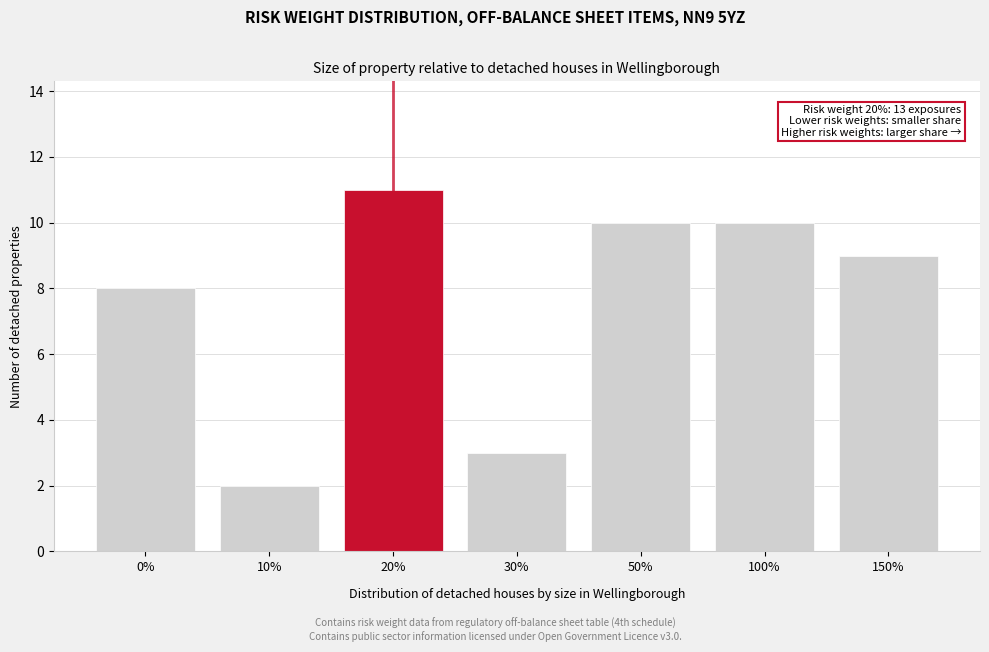

Reading left to right, transcribe all the data shown in this chart.

8	2	11	3	10	10	9